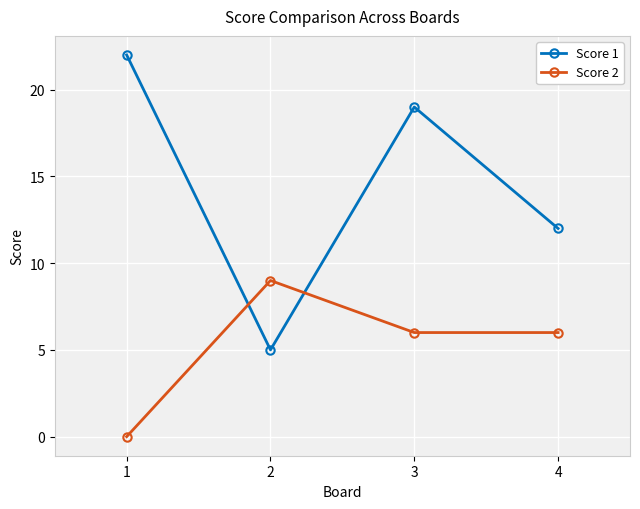

Reading left to right, what are all the values shown in this chart?

Score 1: 22	5	19	12
Score 2: 0	9	6	6